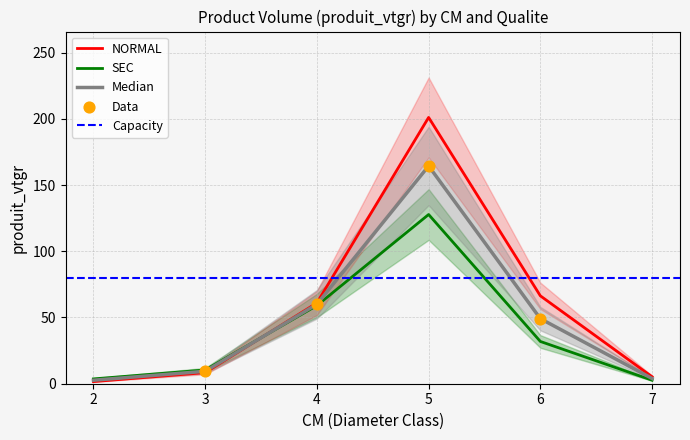

What is the total value across all series at 6?

98.3